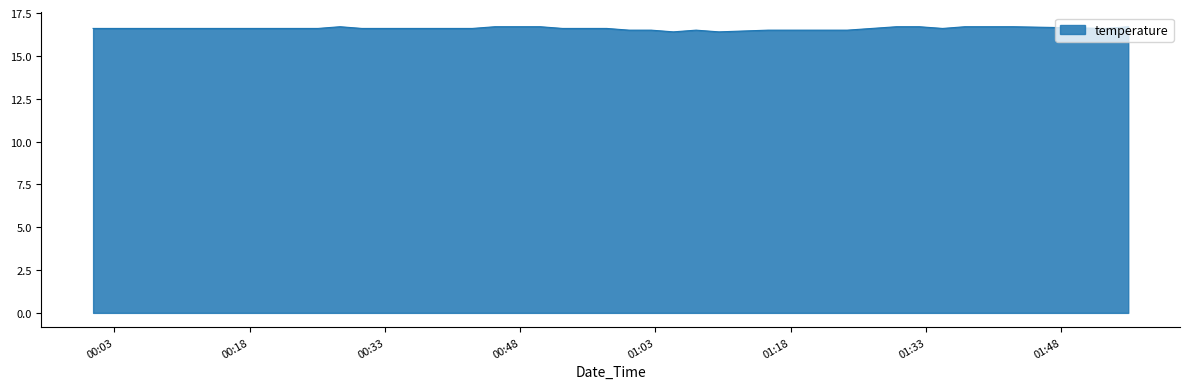

What is the minimum value shown in the chart?

16.4